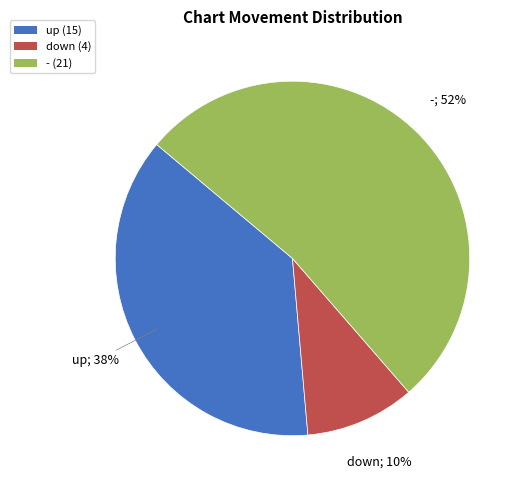

Which category has the biggest portion of the pie?

-